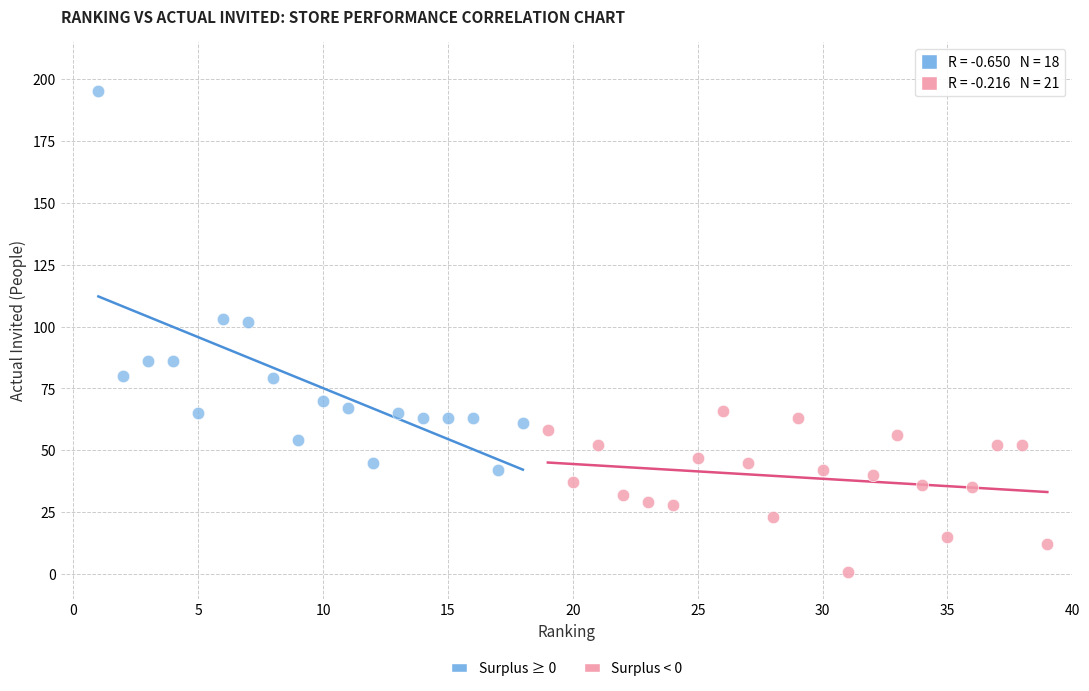

Which series reaches the maximum Y coordinate?

Surplus ≥ 0